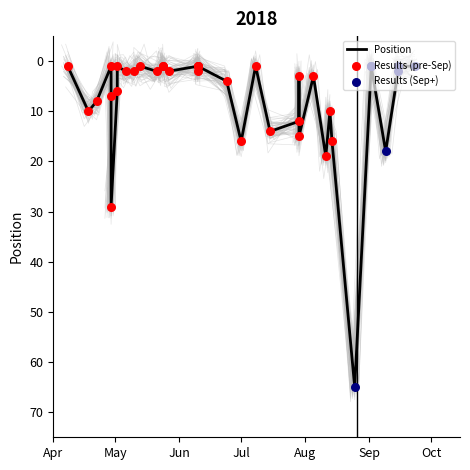

Which has a higher value, 10 or 0?

10